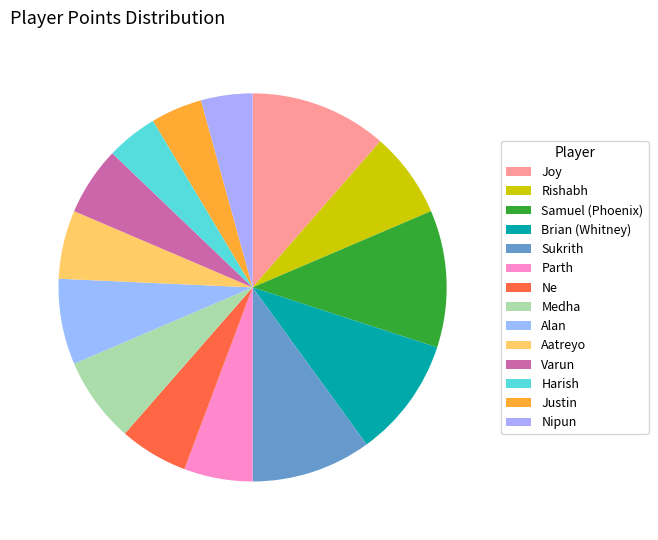

How many slices are in this pie chart?

14